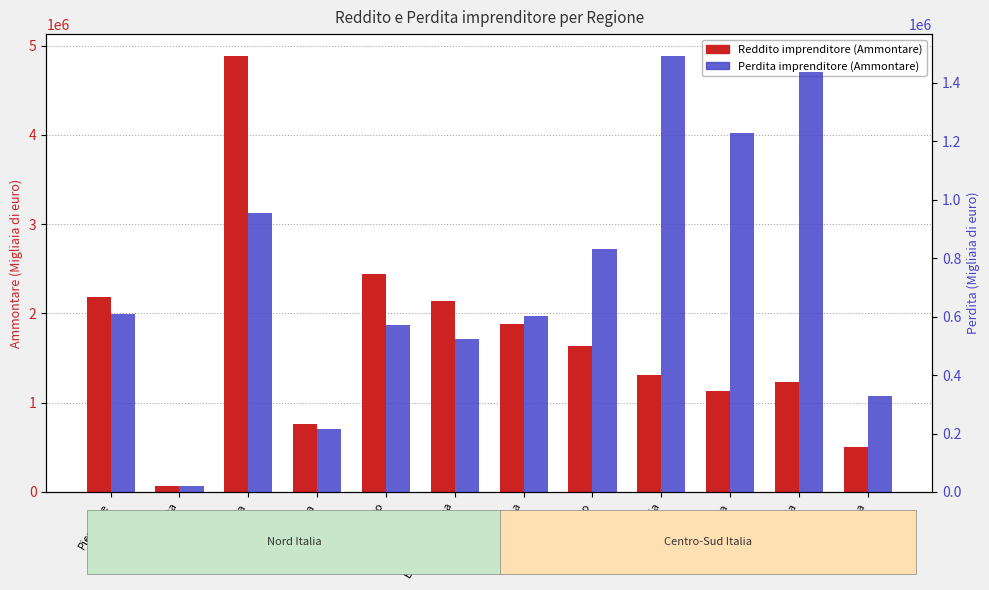

Where is Perdita imprenditore (Ammontare) nearest to the value 756463?

Lazio